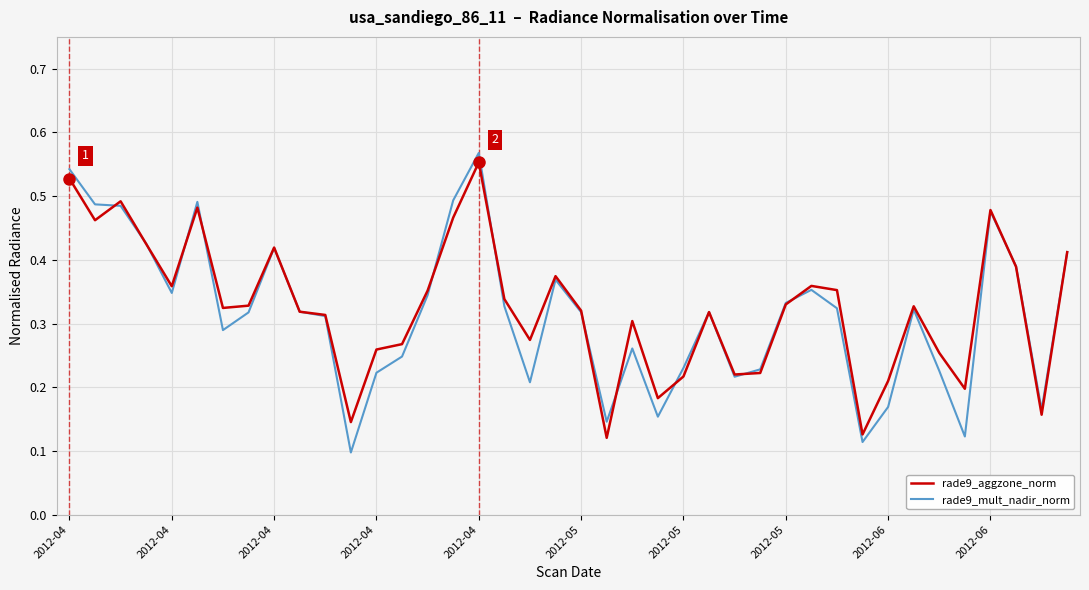

Which series has the largest range (max minus min)?

rade9_mult_nadir_norm